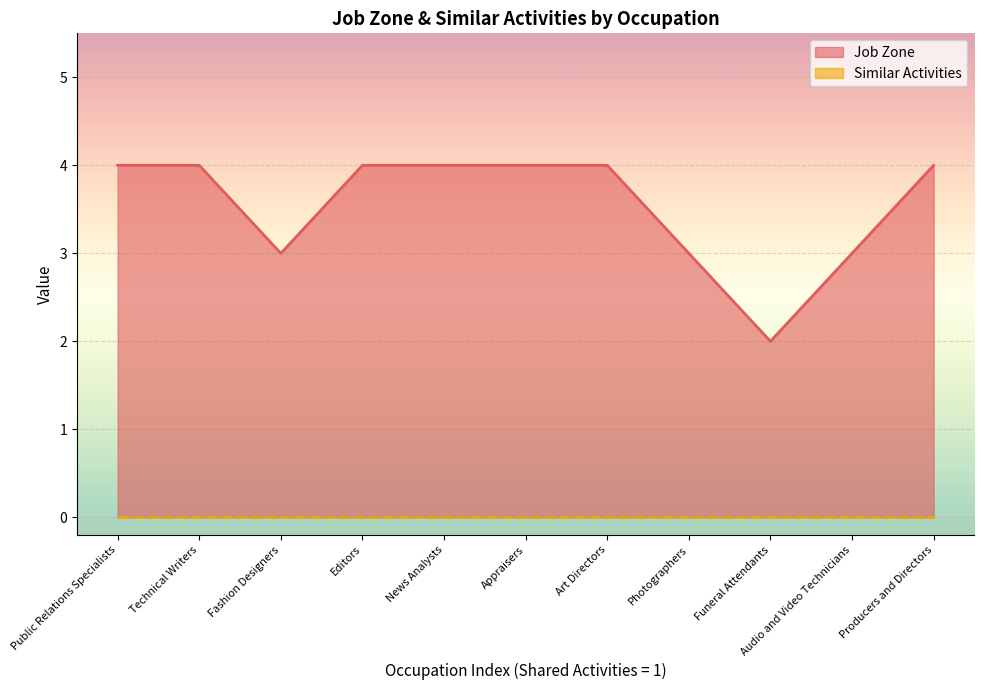

Reading left to right, extract all data points from this chart.

Public Relations Specialists=4	Technical Writers=4	Fashion Designers=3	Editors=4	News Analysts=4	Appraisers=4	Art Directors=4	Photographers=3	Funeral Attendants=2	Audio and Video Technicians=3	Producers and Directors=4